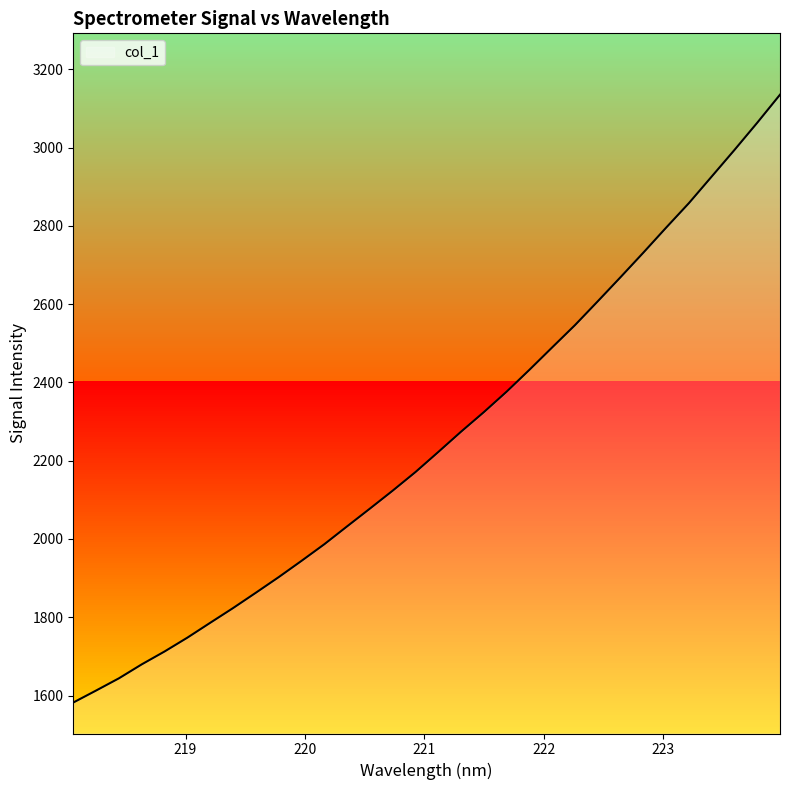

How many distinct data groups are displayed?

1